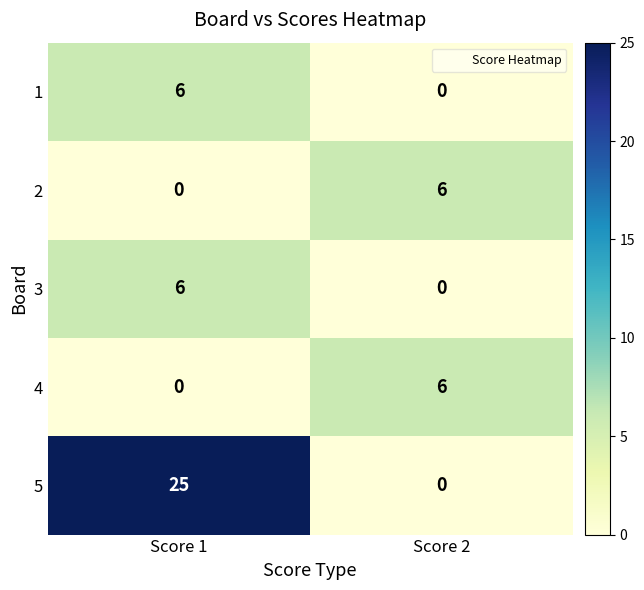

Is it true that 1 equals 0 at Score 2?

True